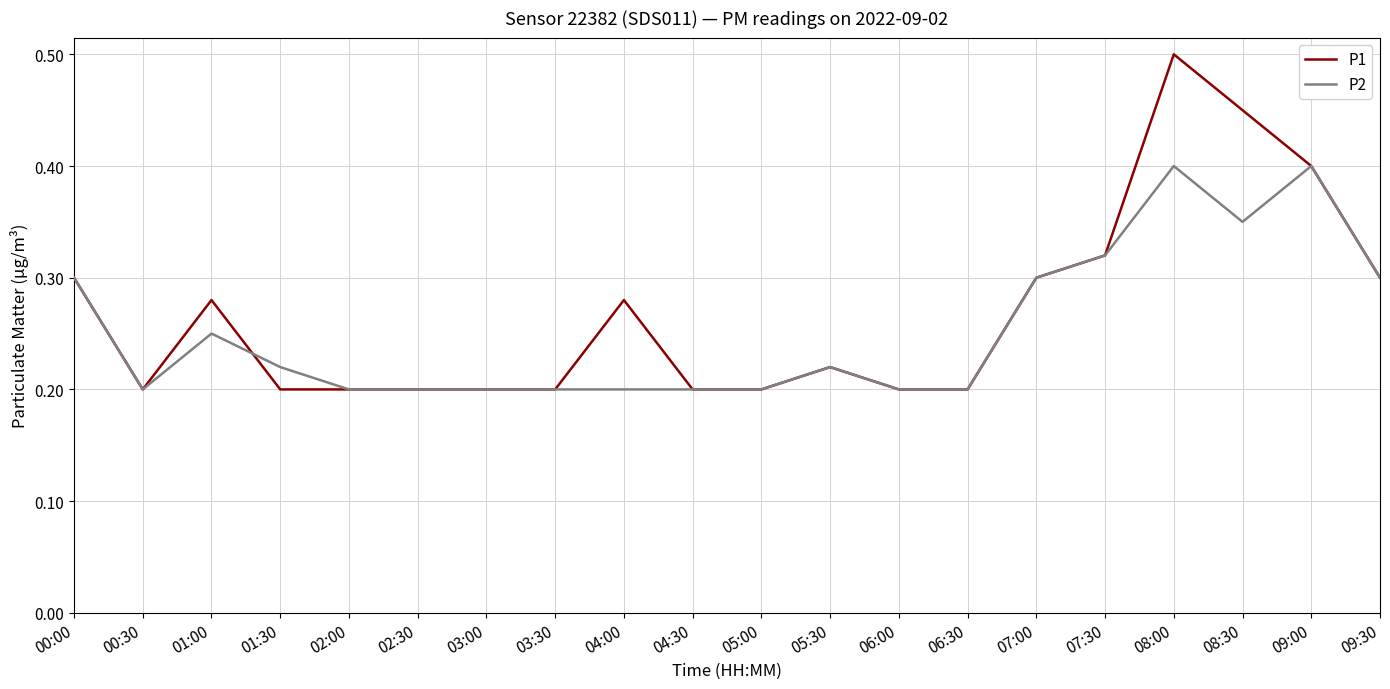

The value of P1 at 04:00 is 0.3. True or false?

True